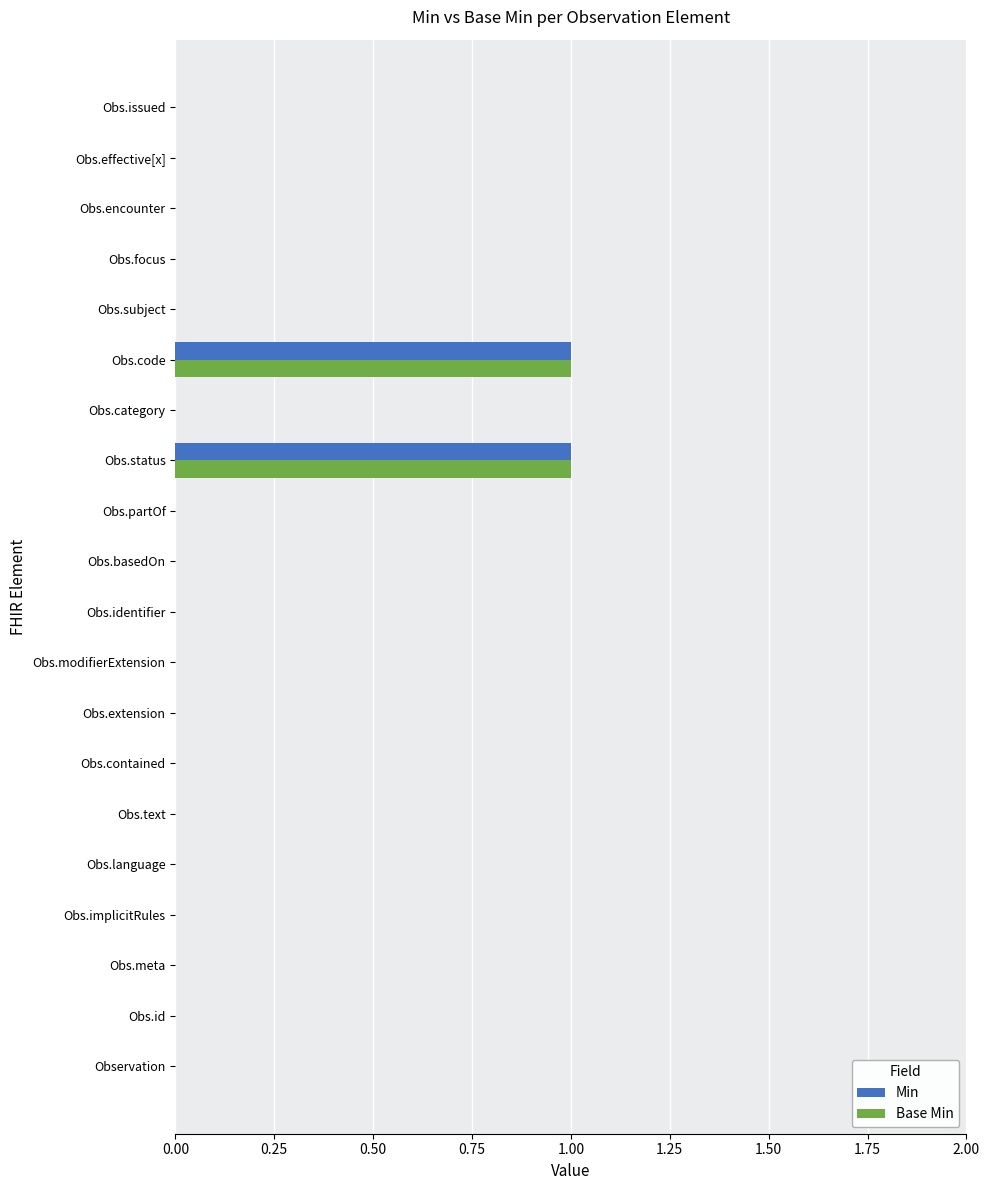

Is it true that Min equals 1 at Obs.code?

True